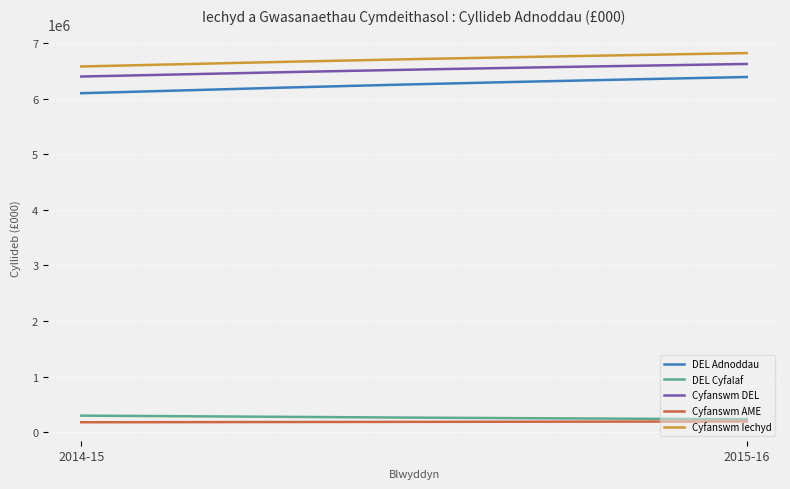

True or false: DEL Adnoddau and Cyfanswm DEL intersect in this chart.

False